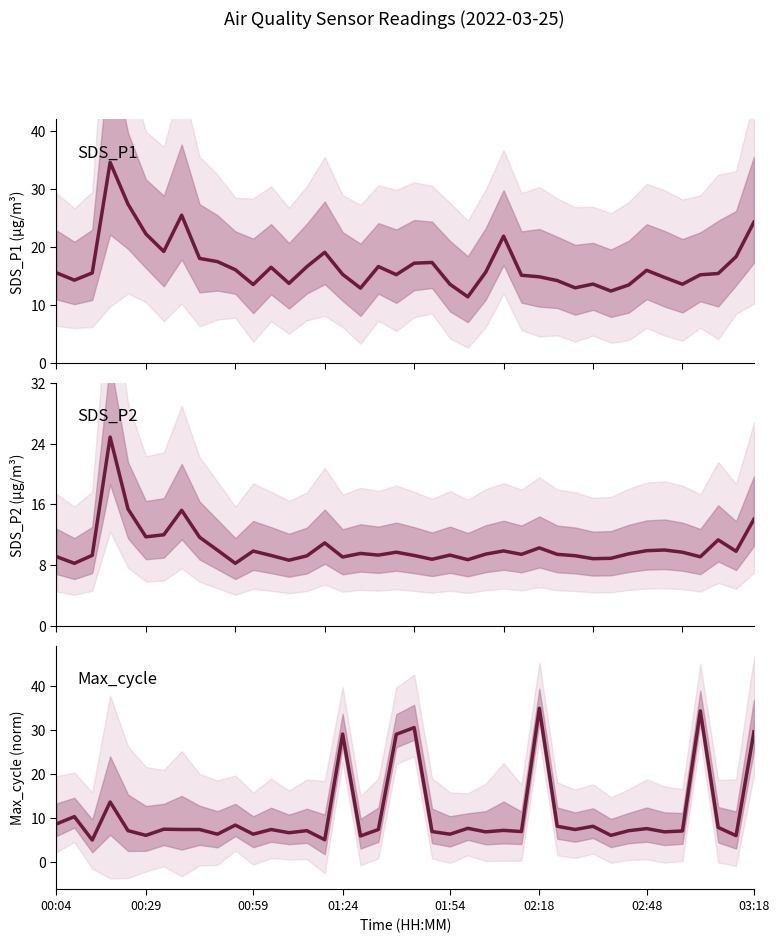

Is it true that SDS_P1 equals 13.8 at 13?

True